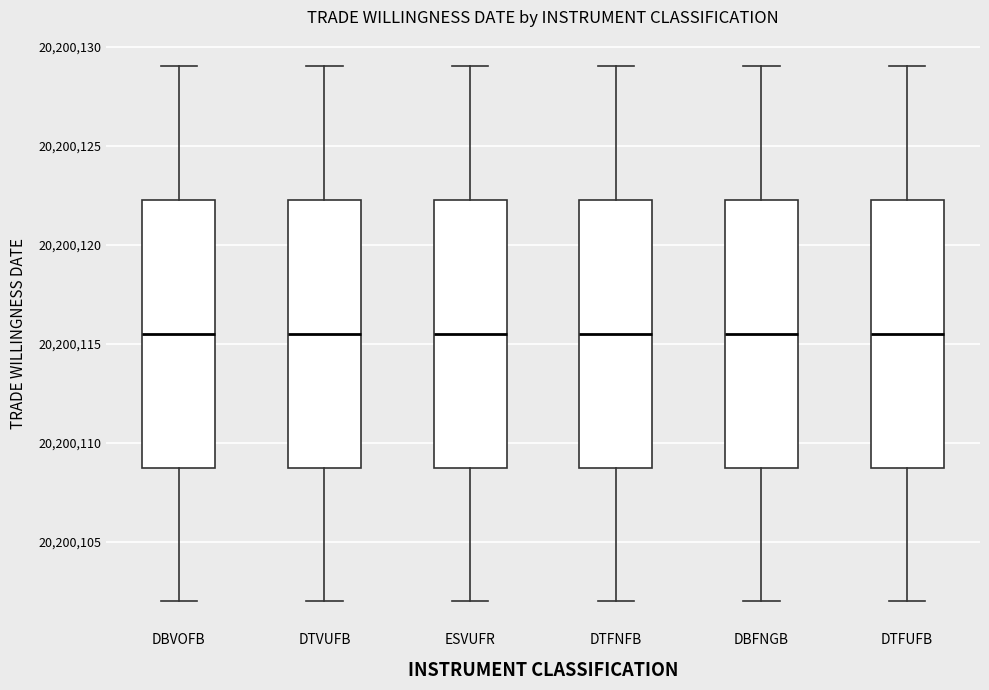

Where is the upper edge of the box for DTFUFB on the y-axis? The values are not printed on the chart, so give them approximately, as read against the axis.

20200122.5